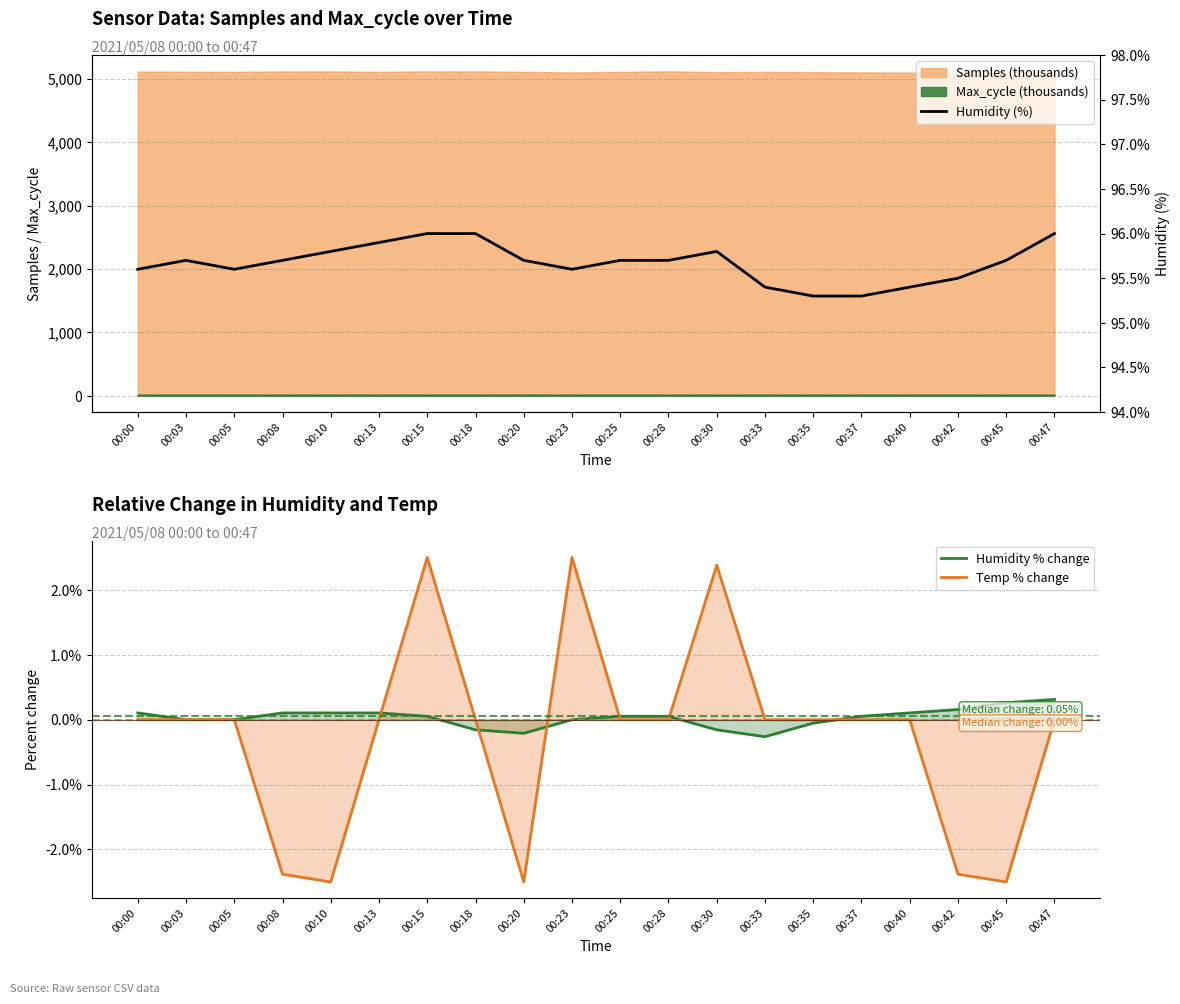

Where is Humidity (%) nearest to the value 95?

00:35